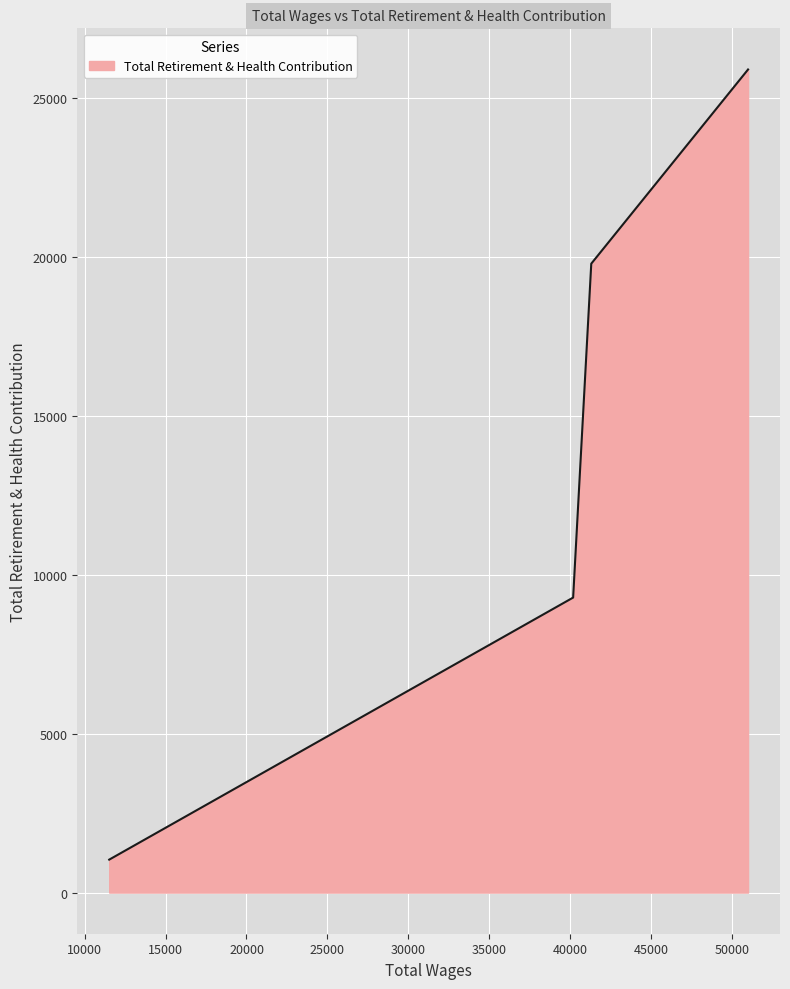

Reading left to right, what are all the values shown in this chart?

1037	9287	19799	25912